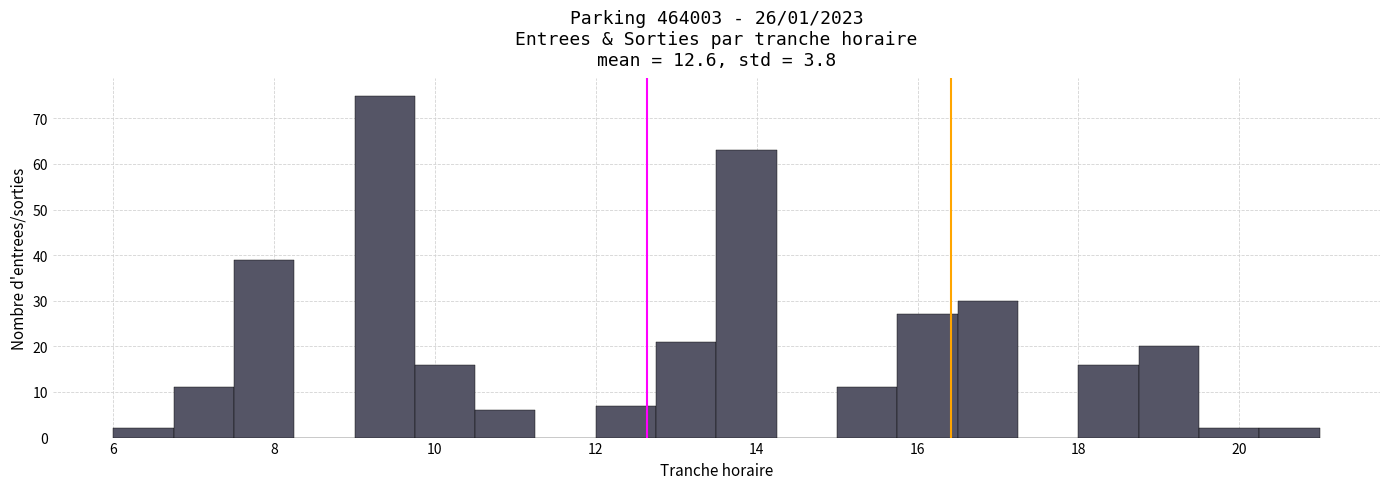

Around what value on the x-axis is the tallest bar? Give the approximate position of its centre, as read against the axis.

9.4